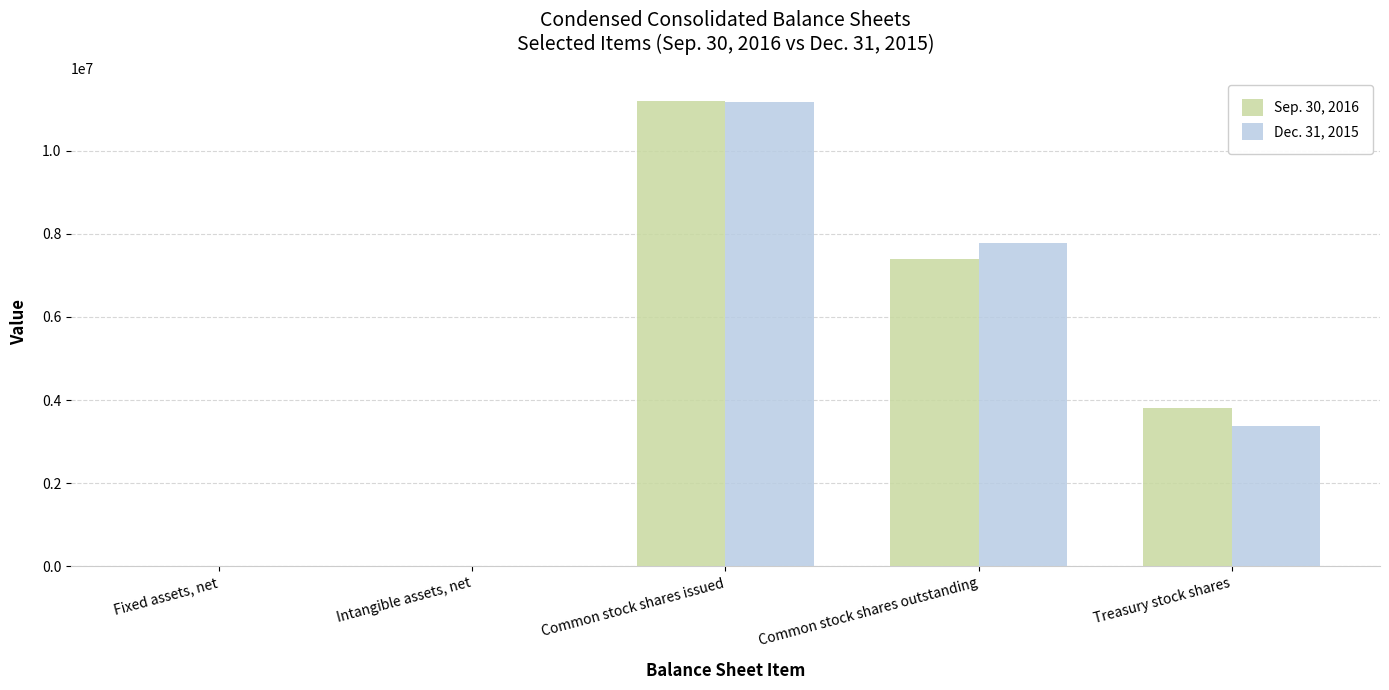

Is it true that Sep. 30, 2016 equals 3272784 at Common stock shares issued?

False